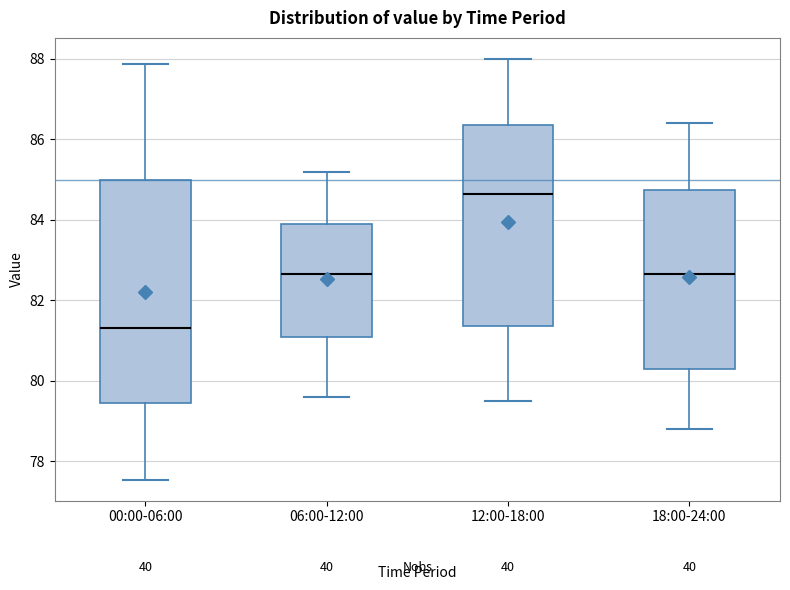

Comparing the boxes themselves (not the whiskers), which one is the tallest?

00:00-06:00